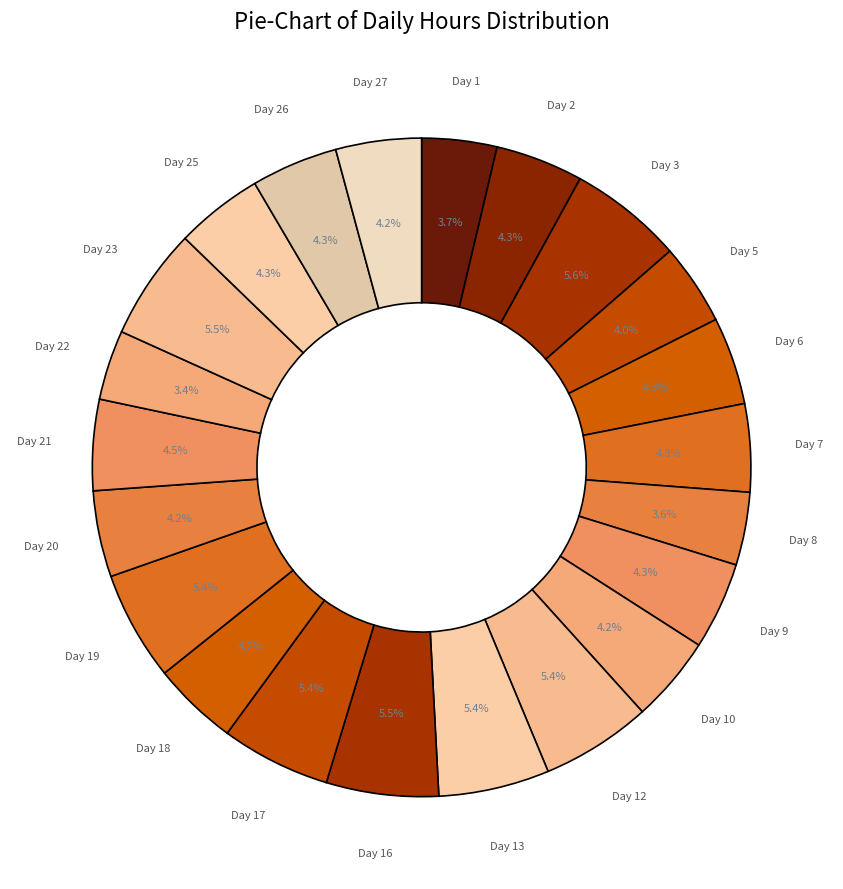

How many slices are in this pie chart?

22